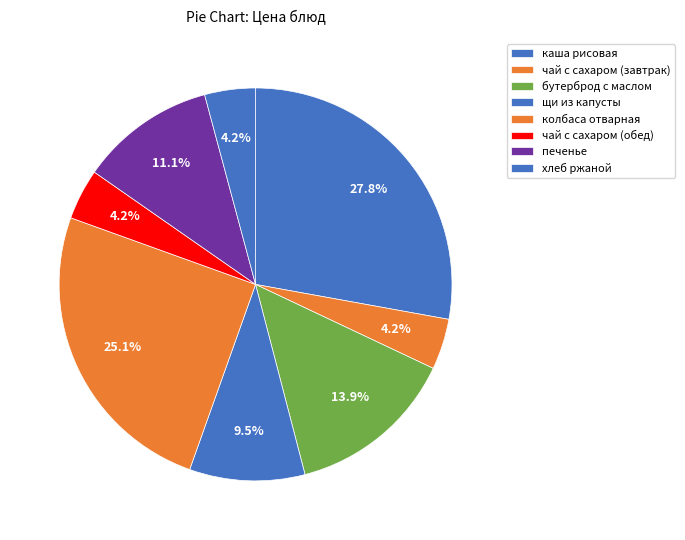

Is there any slice that represents more than half of the pie?

No